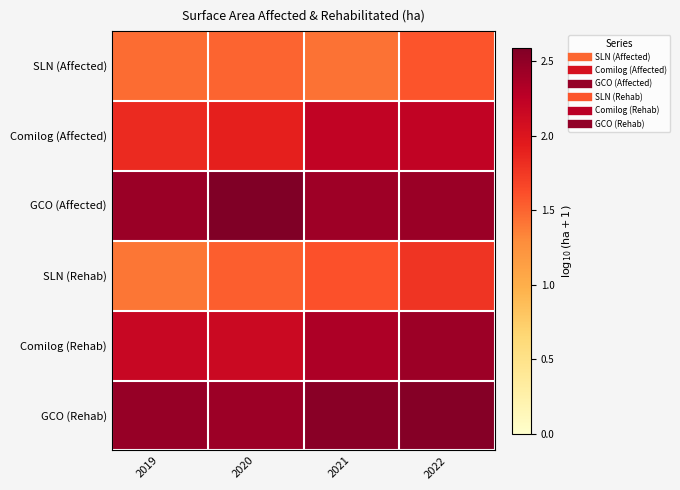

List the series in order of their peak value, lowest first.

SLN (Affected), SLN (Rehab), Comilog (Affected), Comilog (Rehab), GCO (Rehab), GCO (Affected)